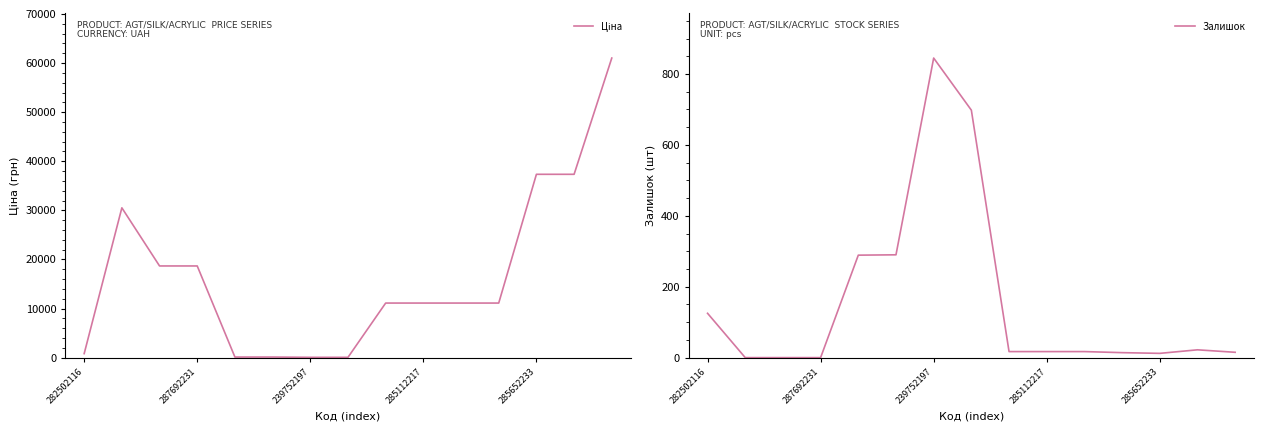

What is the highest value of the Залишок series?

845